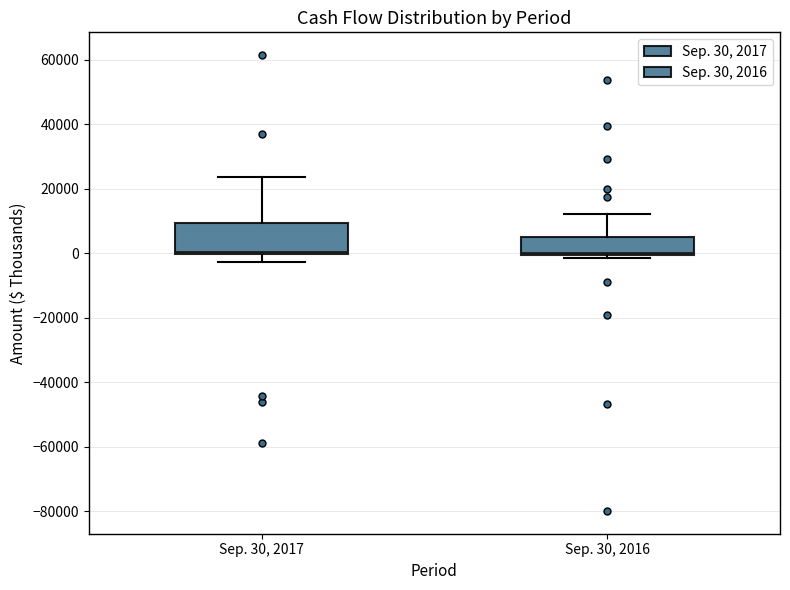

Reading left to right, transcribe this box plot: for each box, give where its median line is, the range the box spans, and where its two whiskers end, as read against the y-axis. The values are not printed on the chart, so give them approximately, as read against the axis.

Sep. 30, 2017: median 0 (drawn on the box's lower edge), box 0 to 10000, whiskers -2000 to 24000
Sep. 30, 2016: median 0 (just above the box's lower edge), box 0 to 6000, whiskers -2000 to 12000